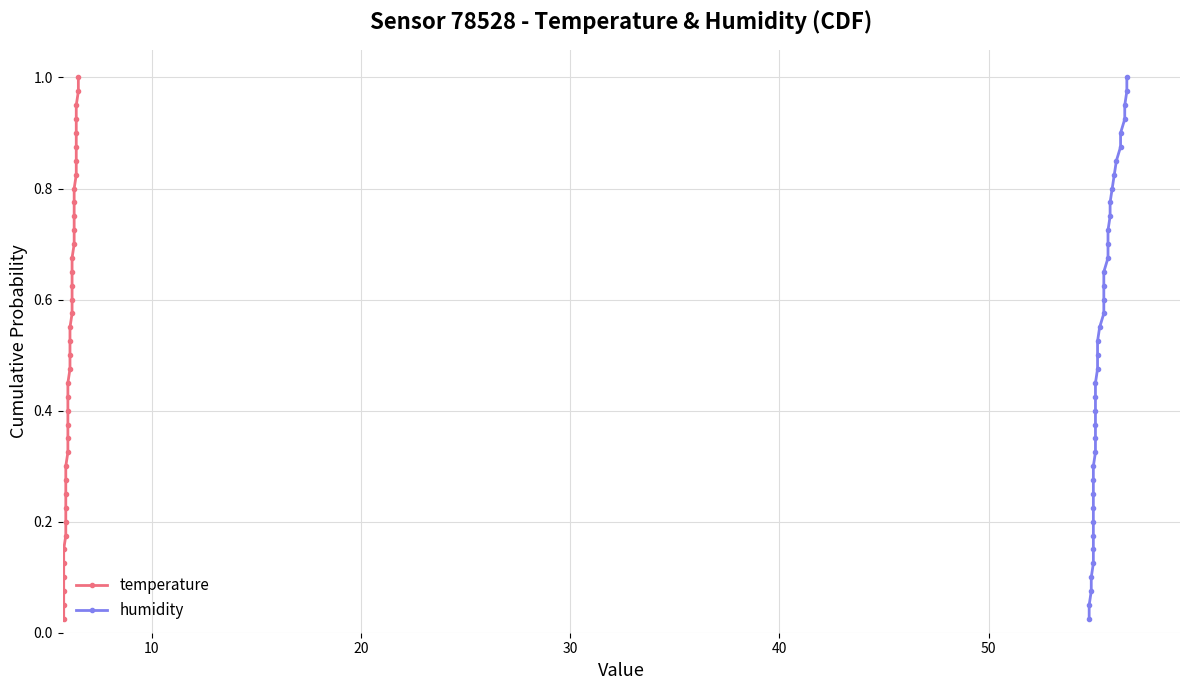

Reading right to left, extract all data points from this chart.

temperature: 1.0	1.0	0.9	0.9	0.9	0.9	0.8	0.8	0.8	0.8	0.8	0.7	0.7	0.7	0.7	0.6	0.6	0.6	0.6	0.5	0.5	0.5	0.5	0.4	0.4	0.4	0.3	0.3	0.3	0.3	0.2	0.2	0.2	0.2	0.1	0.1	0.1	0.1	0.1	0.0
humidity: 1.0	1.0	0.9	0.9	0.9	0.9	0.8	0.8	0.8	0.8	0.8	0.7	0.7	0.7	0.7	0.6	0.6	0.6	0.6	0.5	0.5	0.5	0.5	0.4	0.4	0.4	0.3	0.3	0.3	0.3	0.2	0.2	0.2	0.2	0.1	0.1	0.1	0.1	0.1	0.0